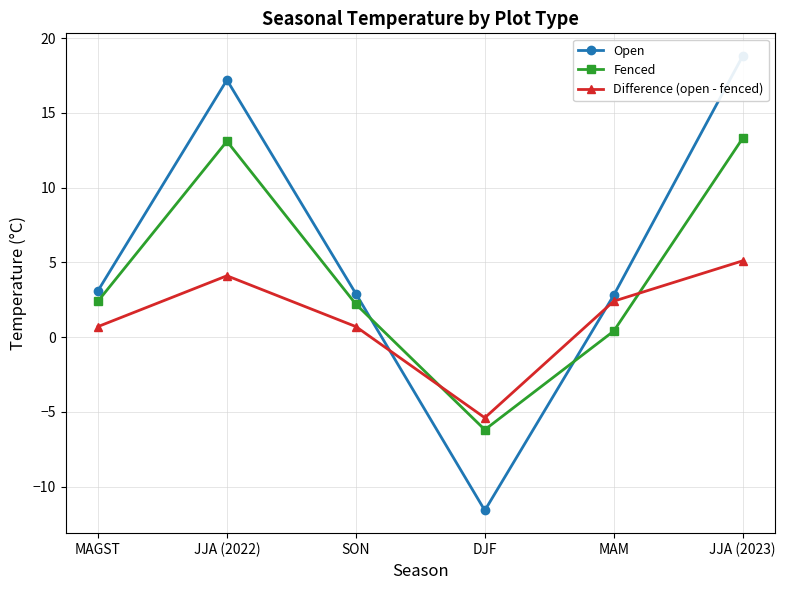

Reading left to right, extract all data points from this chart.

Open: 3.1	17.2	2.9	-11.6	2.8	18.8
Fenced: 2.4	13.1	2.2	-6.2	0.4	13.3
Difference (open - fenced): 0.7	4.1	0.7	-5.4	2.4	5.1